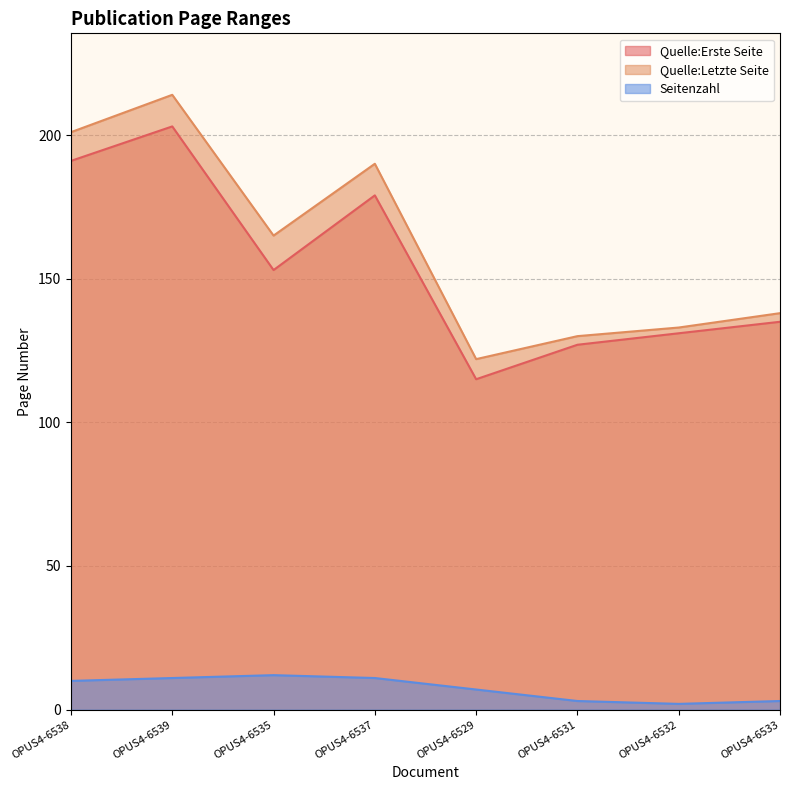

What is the difference between the maximum and minimum values in the Quelle:Erste Seite series?

88